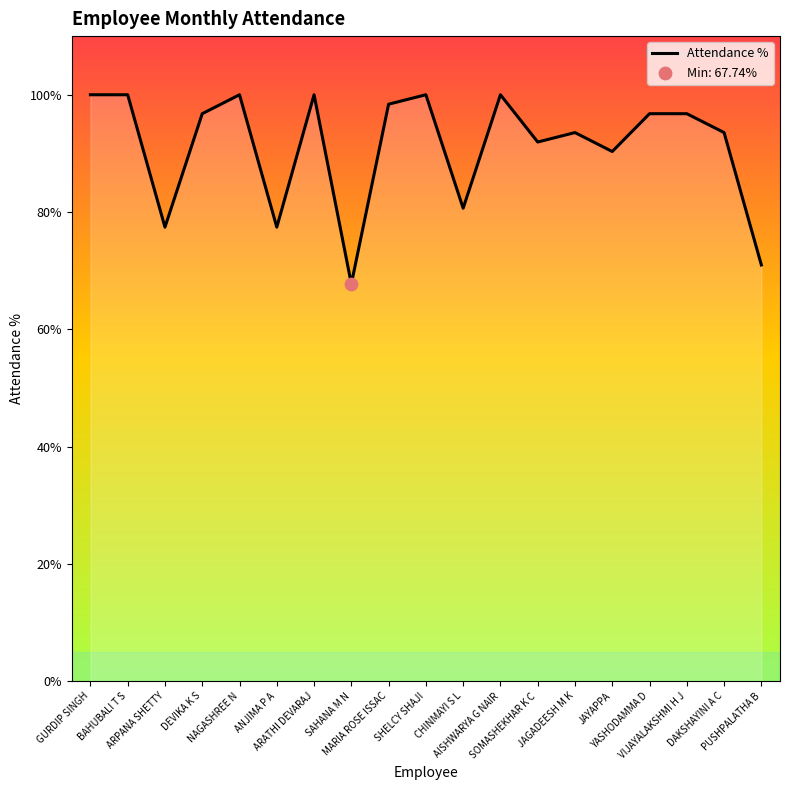

Between VIJAYALAKSHMI H J and AISHWARYA G NAIR, which is larger?

AISHWARYA G NAIR